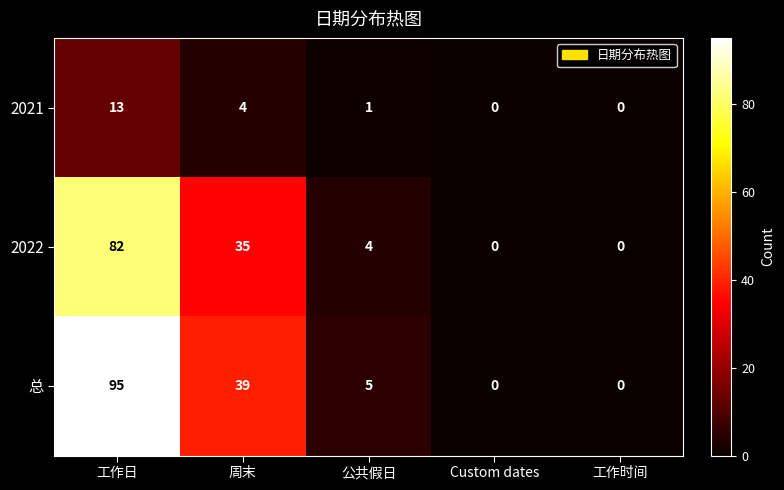

Reading left to right, transcribe all the data shown in this chart.

2021: 13	4	1	0	0
2022: 82	35	4	0	0
总: 95	39	5	0	0